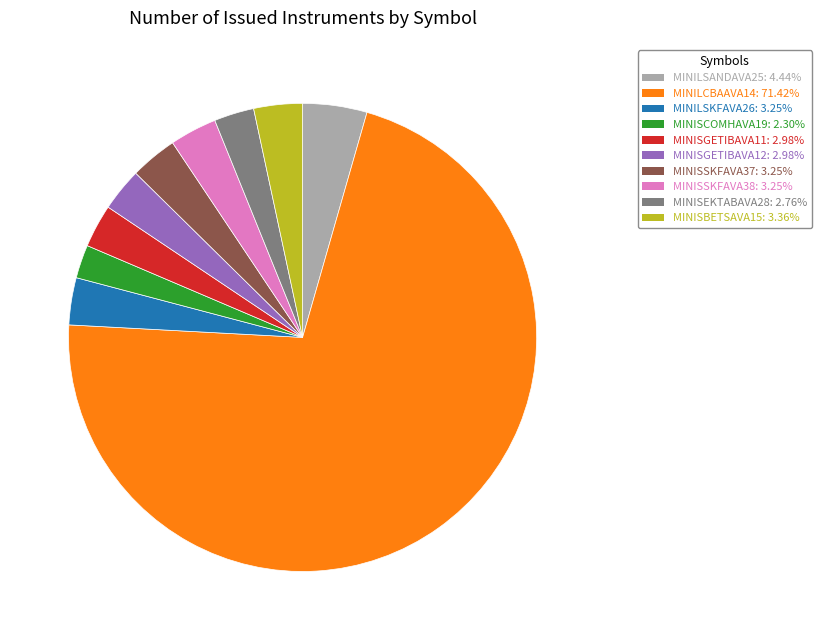

What is the largest slice in the pie chart?

MINILCBAAVA14